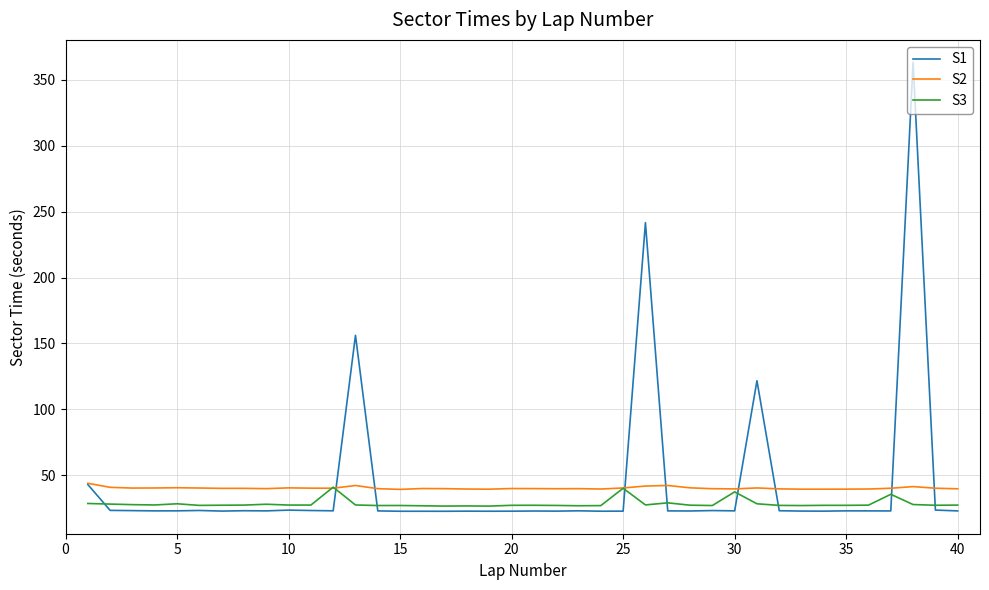

True or false: S2 and S1 cross at least once.

True